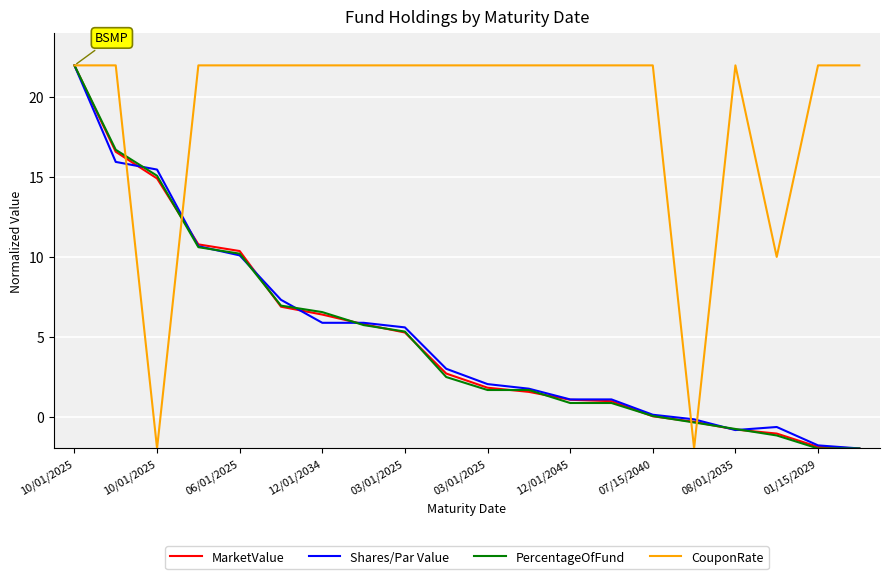

At how many categories does at least one series exceed 7?

19